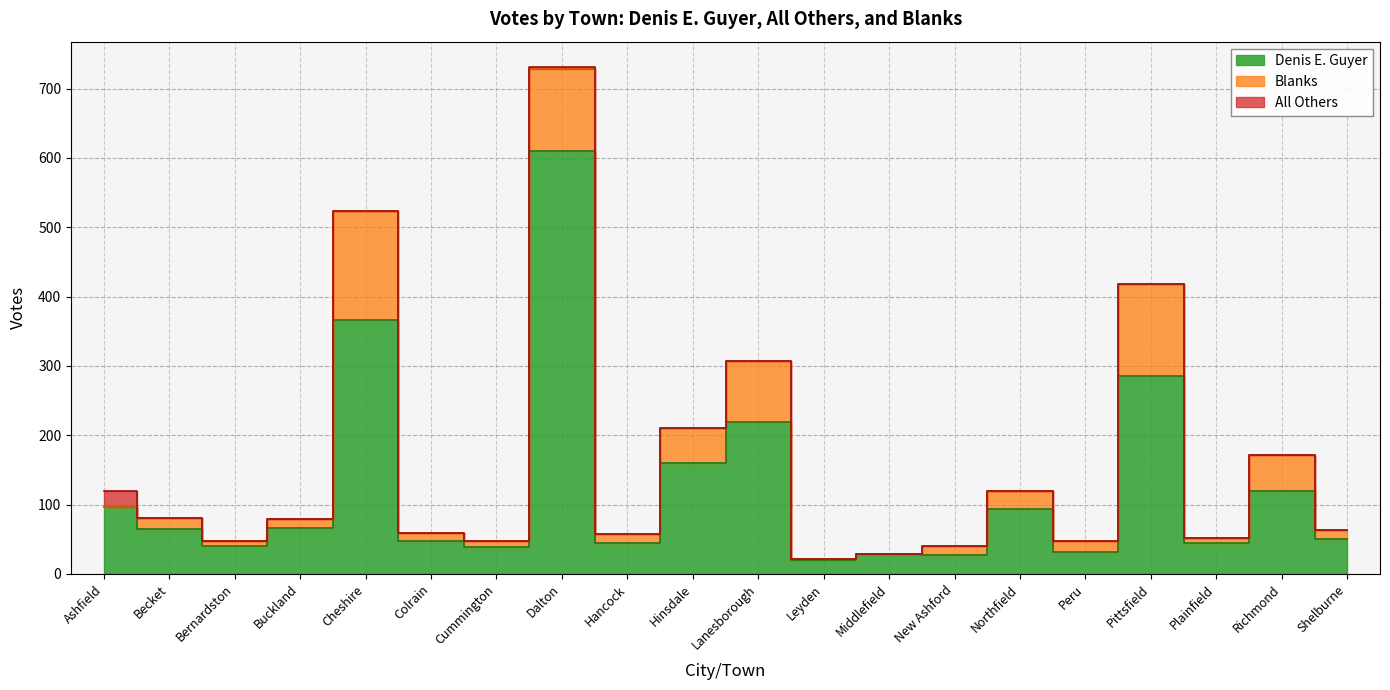

Which category has the highest value across all series?

Dalton